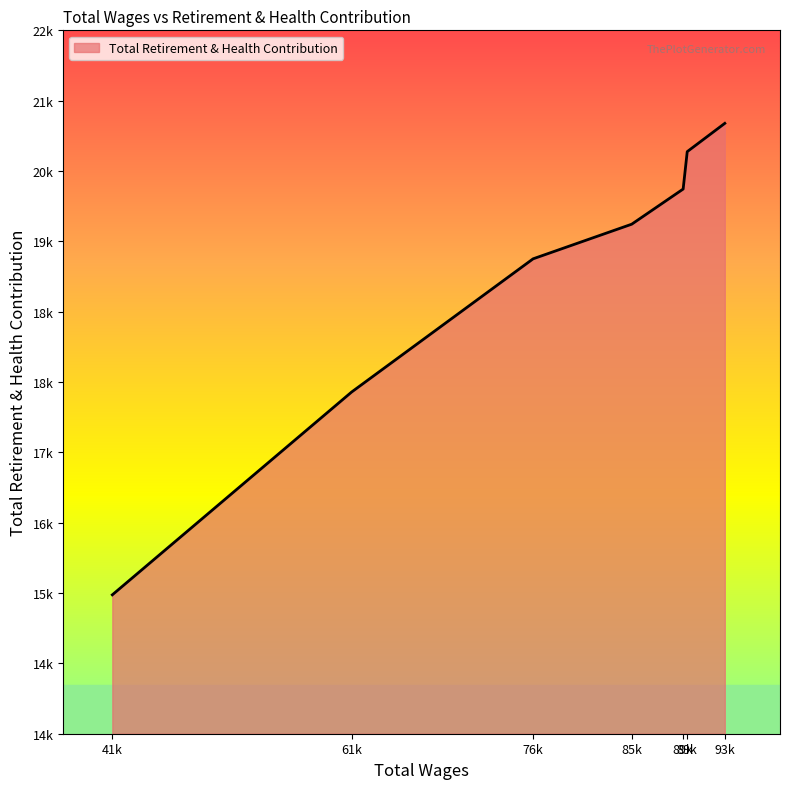

True or false: the data has more than 1 interior local peaks.

False